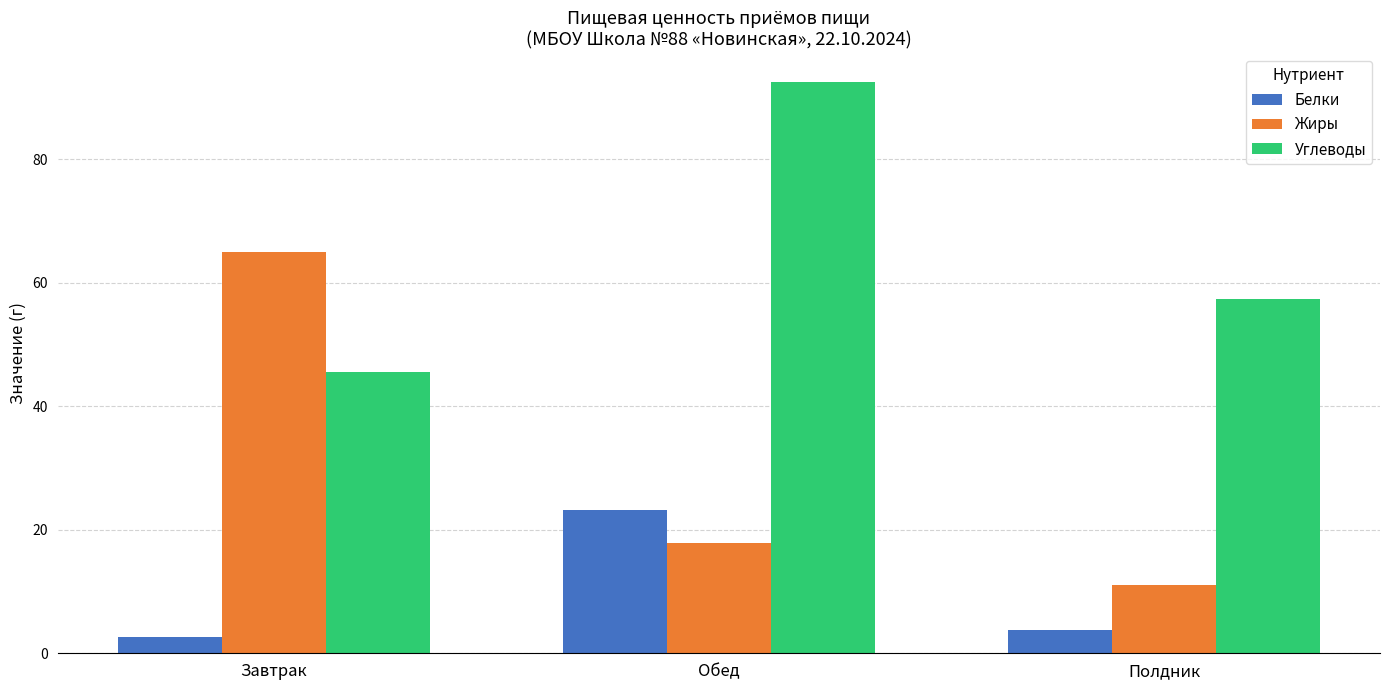

What is the lowest value of the Углеводы series?

45.6